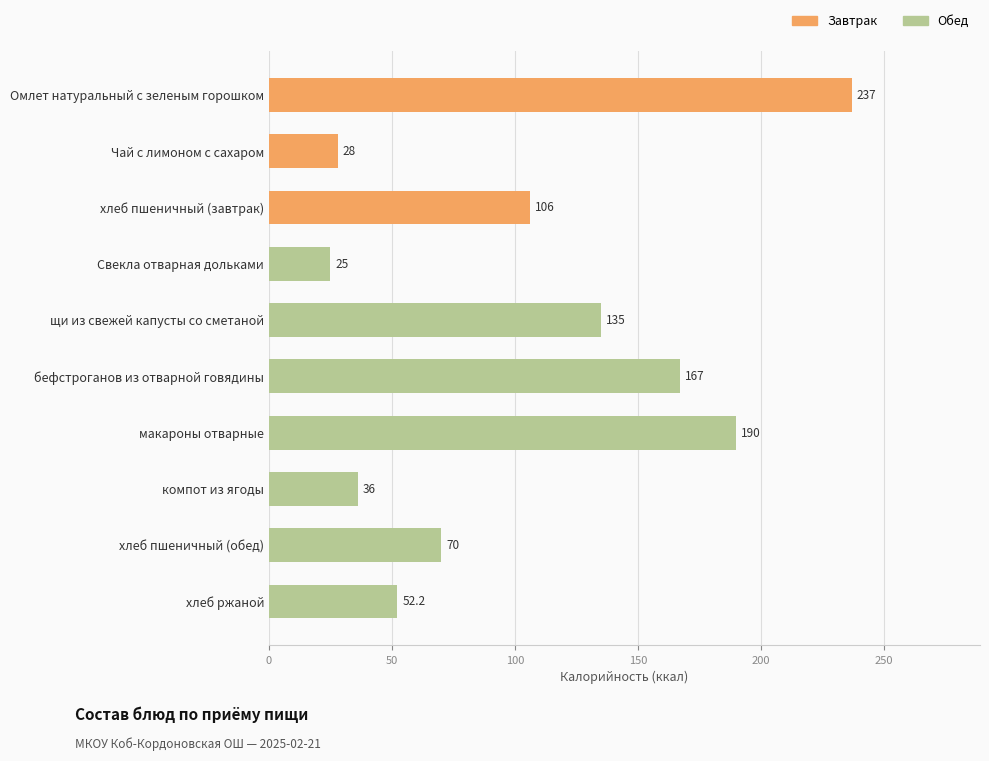

Reading top to bottom, what are all the values shown in this chart?

Омлет натуральный с зеленым горошком=237.0	Чай с лимоном с сахаром=28.0	хлеб пшеничный (завтрак)=106.0	Свекла отварная дольками=25.0	щи из свежей капусты со сметаной=135.0	бефстроганов из отварной говядины=167.0	макароны отварные=190.0	компот из ягоды=36.0	хлеб пшеничный (обед)=70.0	хлеб ржаной=52.2